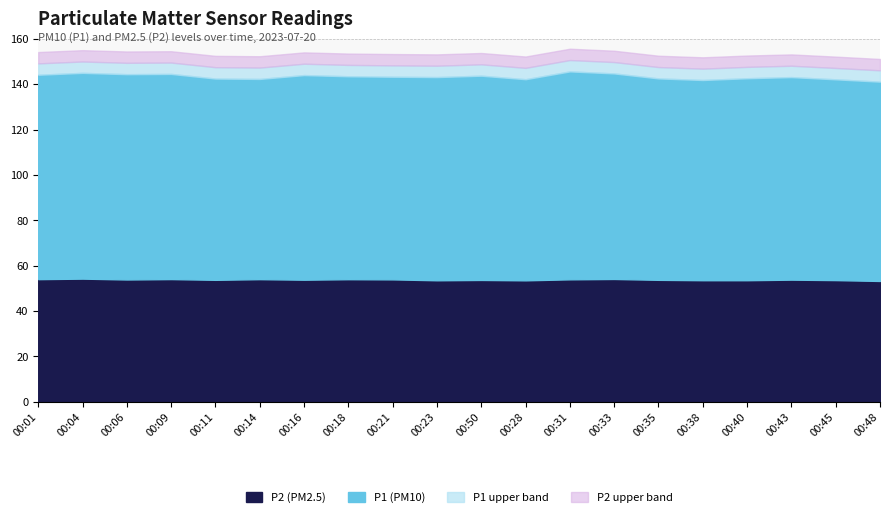

Which label corresponds to the largest value in the chart?

00:31